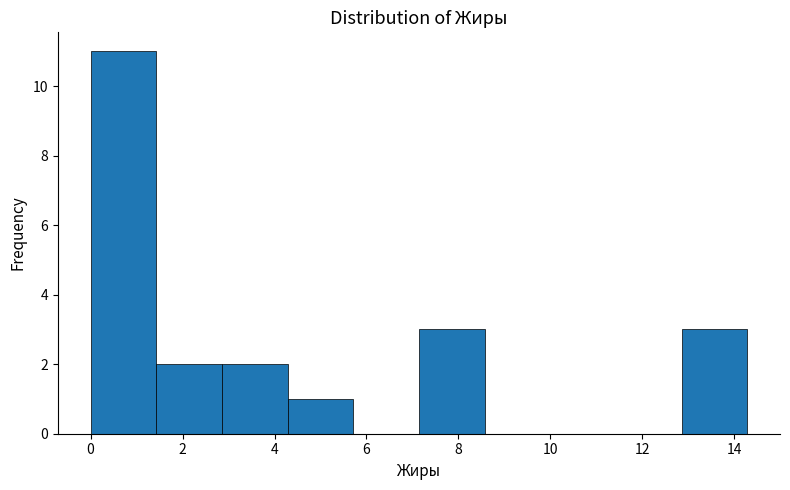

Which range on the x-axis has the tallest bar?

0.0 to 1.4